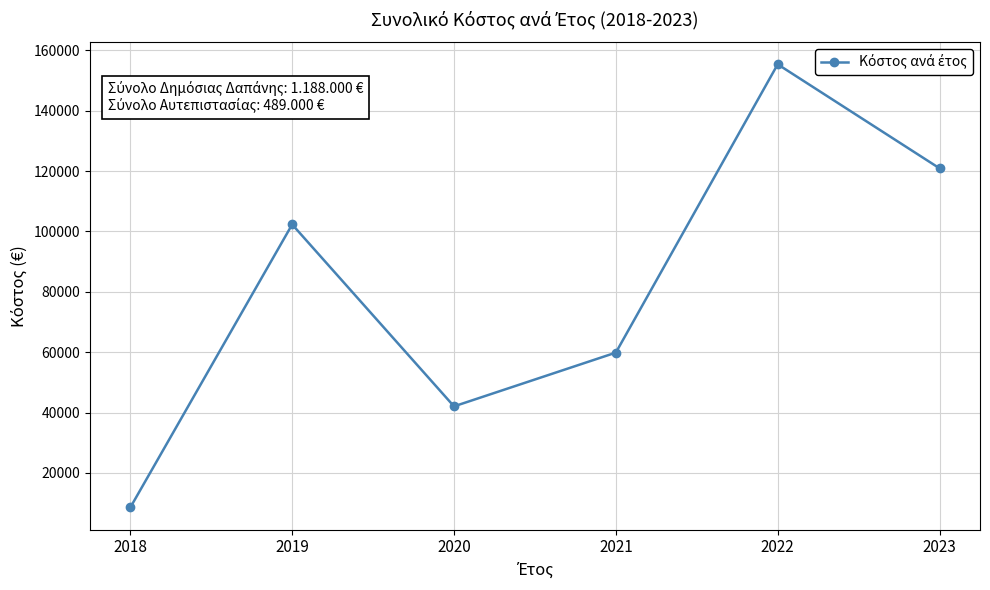

Reading left to right, list all the values displayed in this chart.

2018=8550	2019=102300	2020=42050	2021=59850	2022=155350	2023=120900